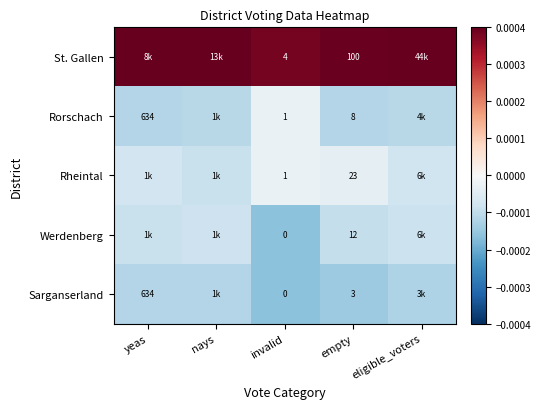

Rank the series at empty from highest to lowest value.

St. Gallen, Rheintal, Werdenberg, Rorschach, Sarganserland